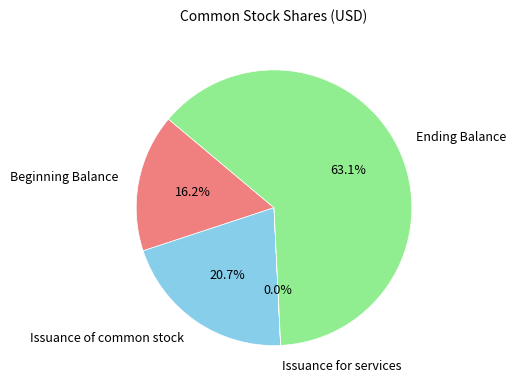

Is there a majority slice in this chart?

Yes